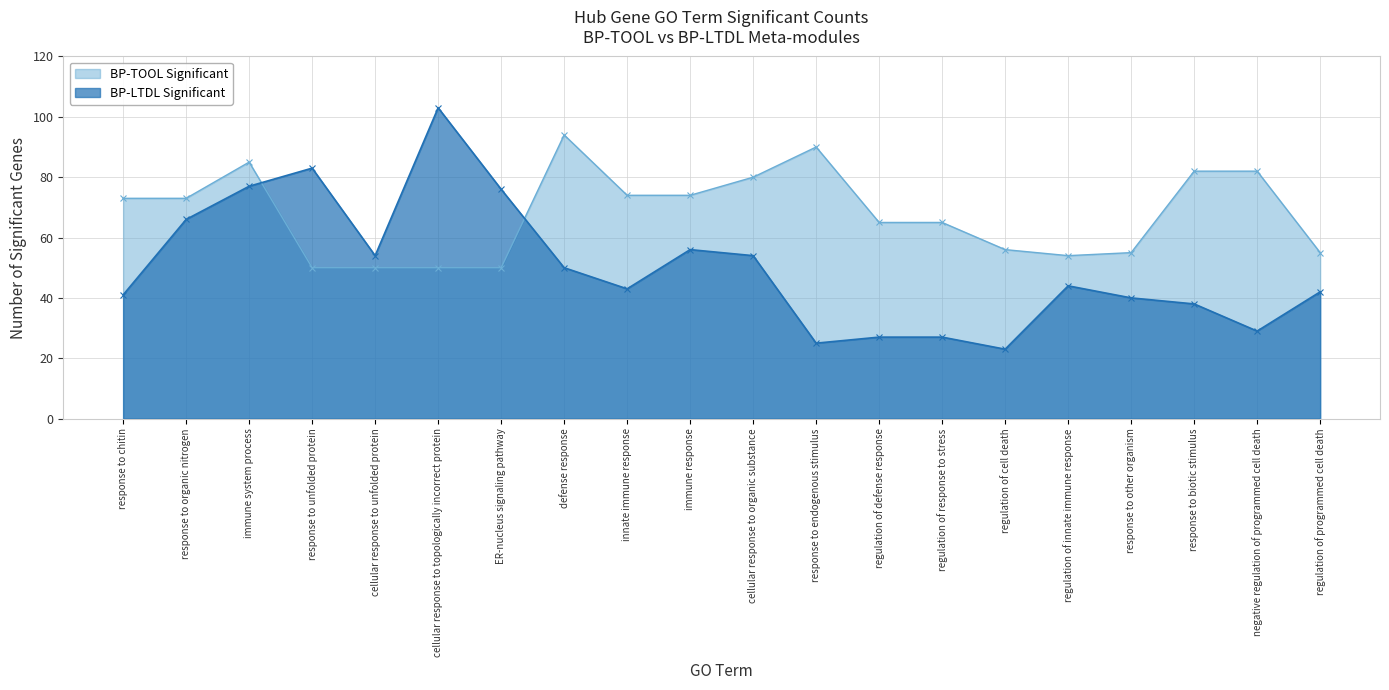

True or false: BP-TOOL Significant has a value of 82 at negative regulation of programmed cell death.

True